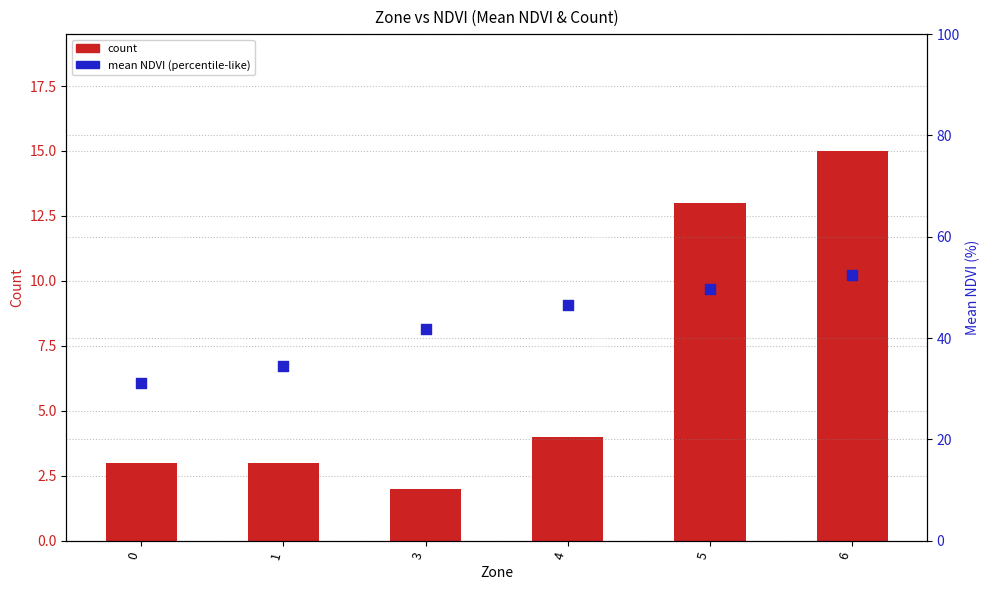

Which series has the largest total across all categories?

mean NDVI (percentile-like)